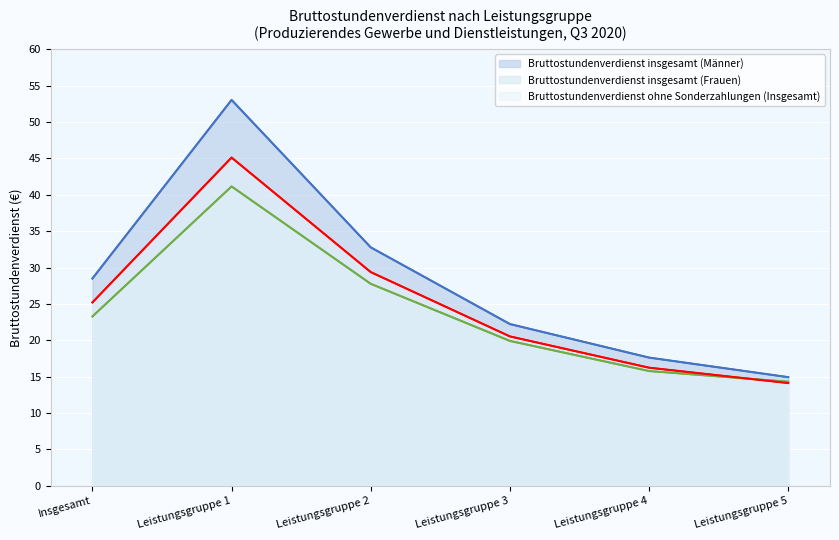

True or false: Bruttostundenverdienst insgesamt (Männer) (Linie) has more than 1 interior local peaks.

False